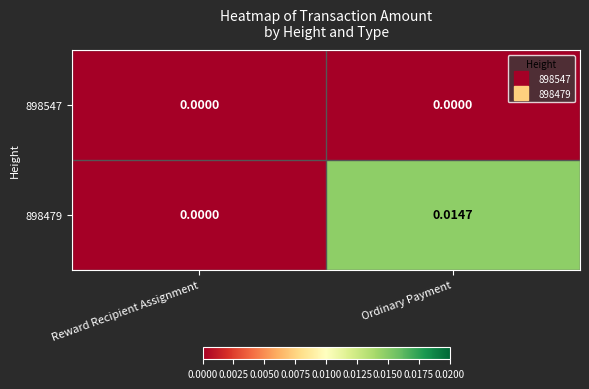

At which category does the chart reach its peak across all series?

Ordinary Payment